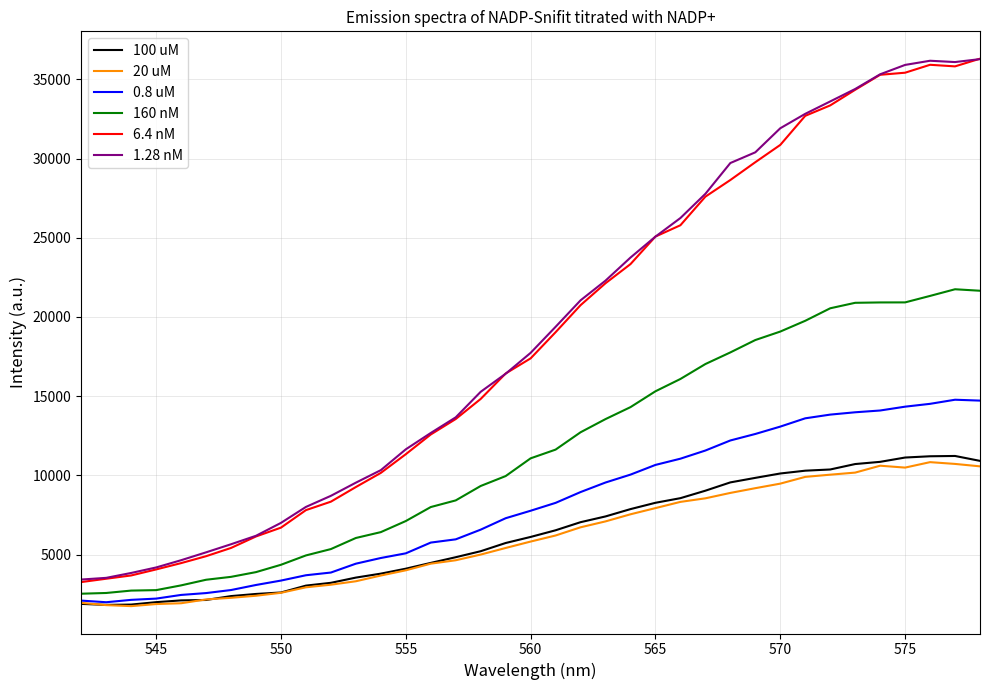

True or false: 100 uM and 1.28 nM cross at least once.

False